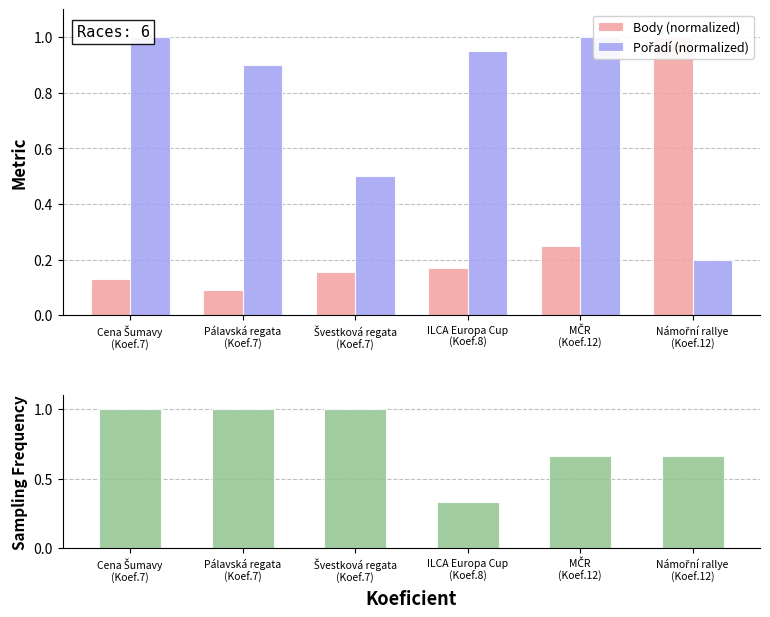

The value of Koef. Frequency at ILCA Europa Cup
(Koef.8) is 0.1. True or false?

False